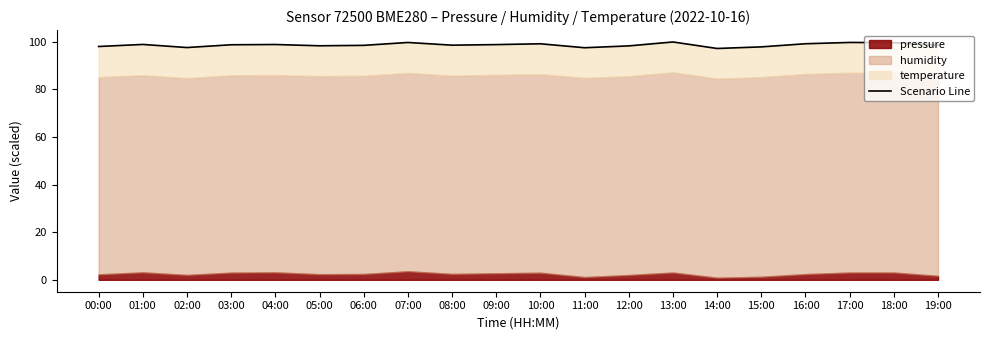

What is the value of the 16th point from the left?

97.8